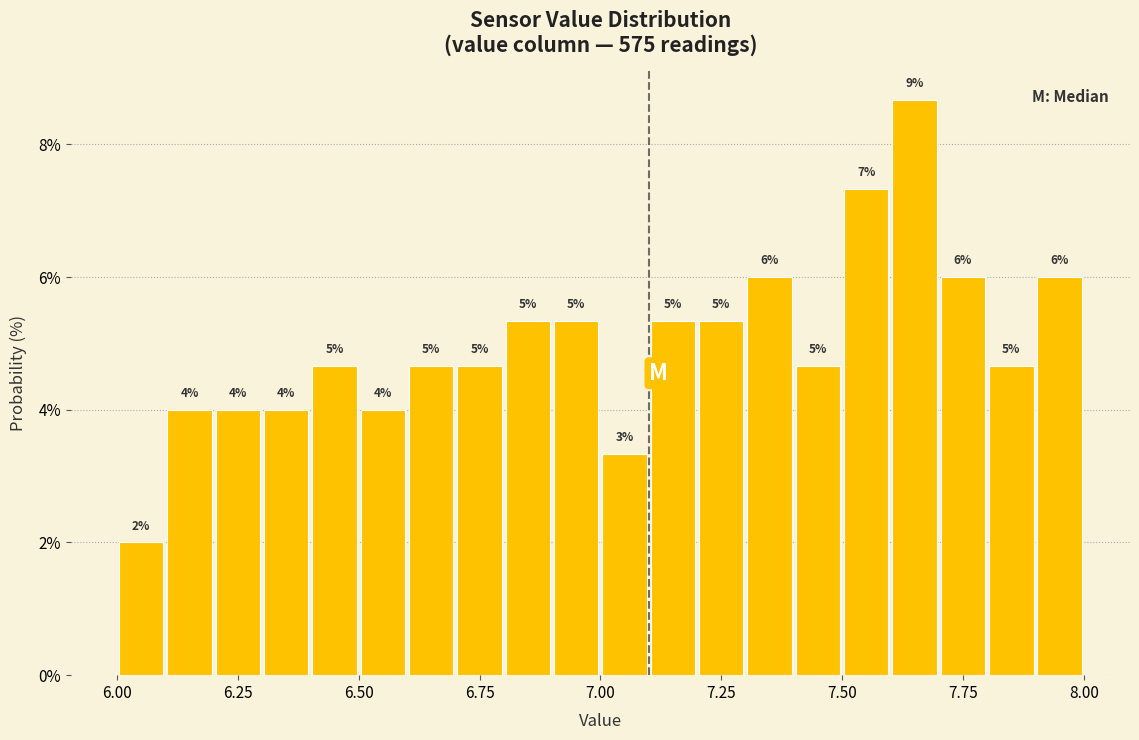

Around what value on the x-axis is the tallest bar? Give the approximate position of its centre, as read against the axis.

7.65